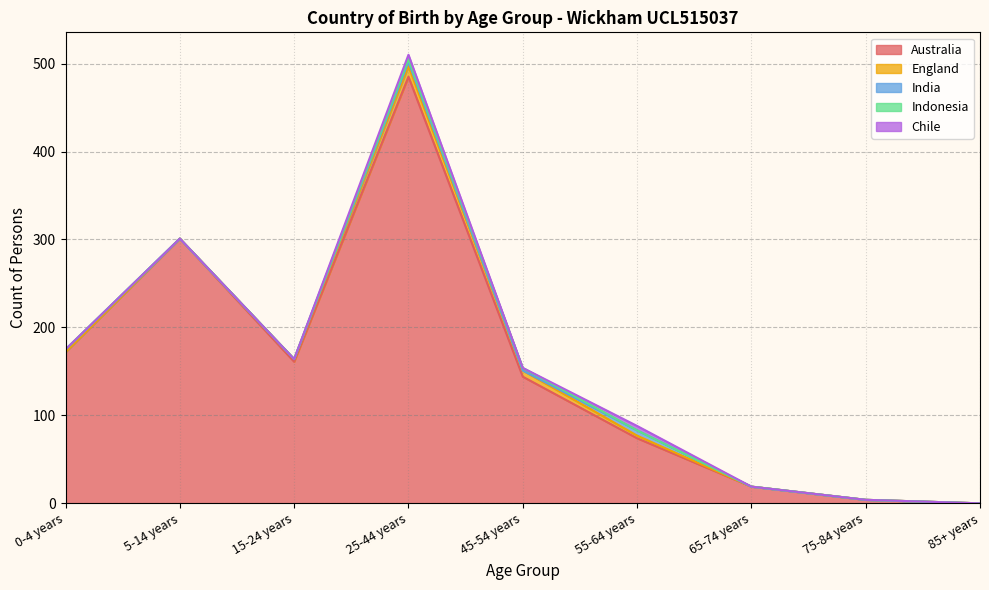

What is the sum of all Chile values?

10